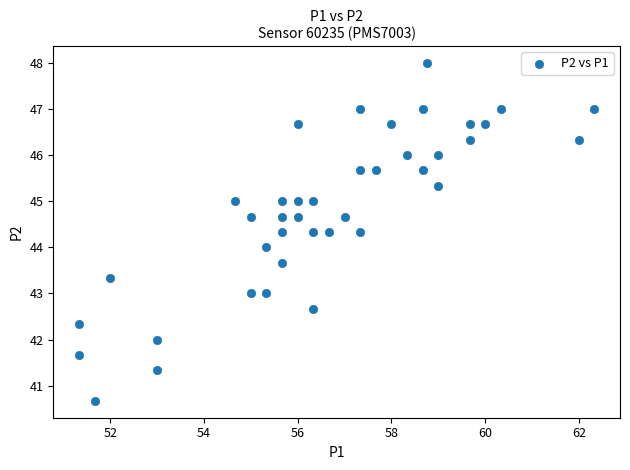

What is the range of X values (max minus min)?

11.0